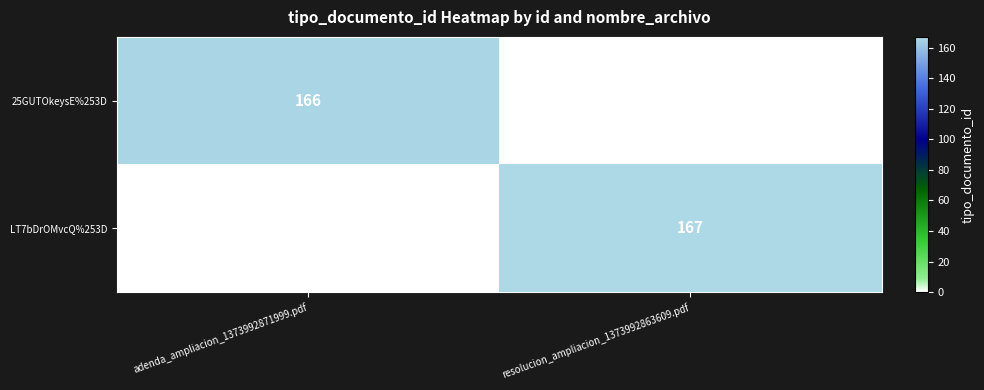

Which label corresponds to the largest value in the chart?

resolucion_ampliacion_1373992863609.pdf